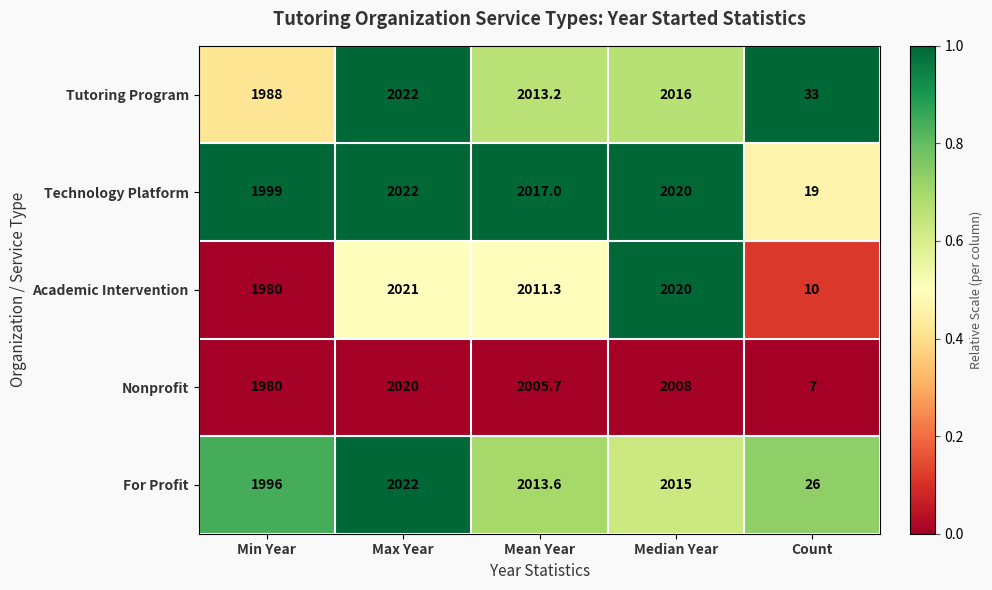

Rank the series at Mean Year from highest to lowest value.

Technology Platform, For Profit, Tutoring Program, Academic Intervention, Nonprofit